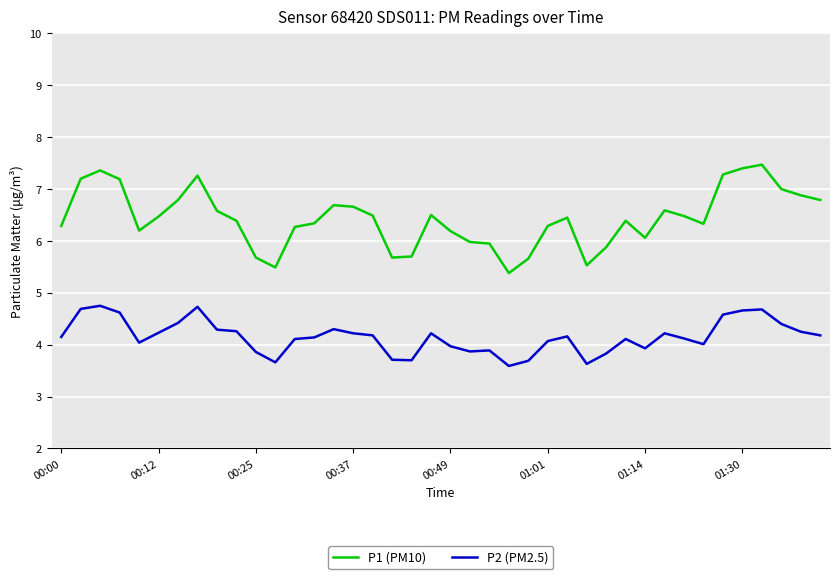

Rank the series by their average value, from lowest to highest.

P2 (PM2.5), P1 (PM10)